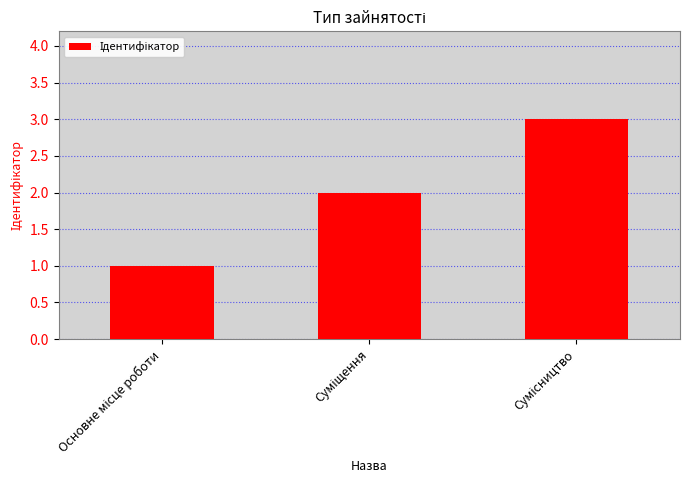

What is the average value?

2